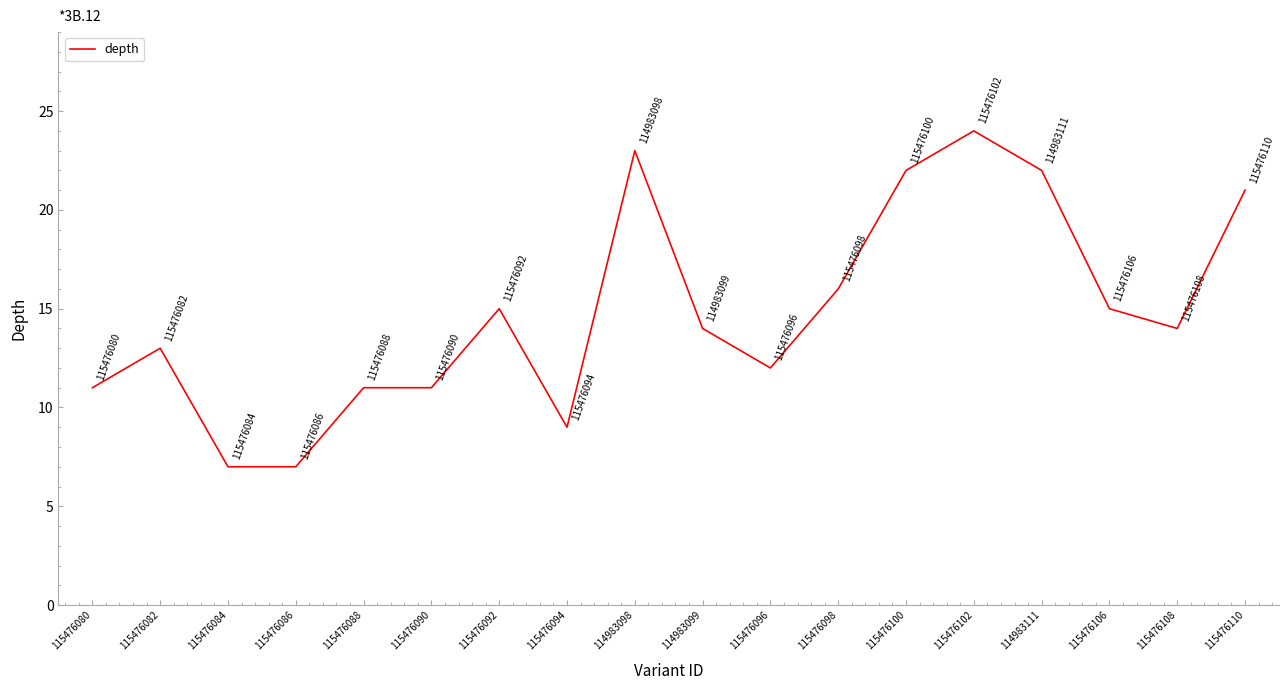

How many series are shown in this chart?

1